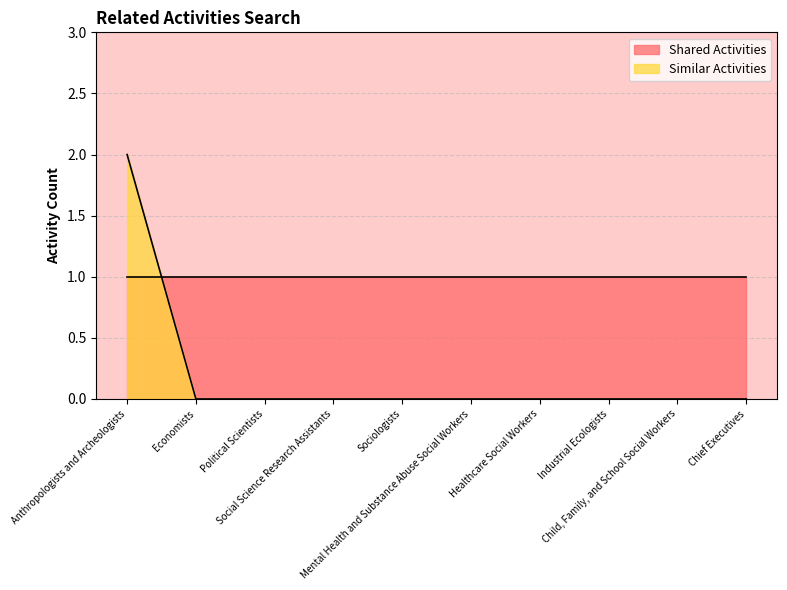

How many values are between 0 and 1?

9